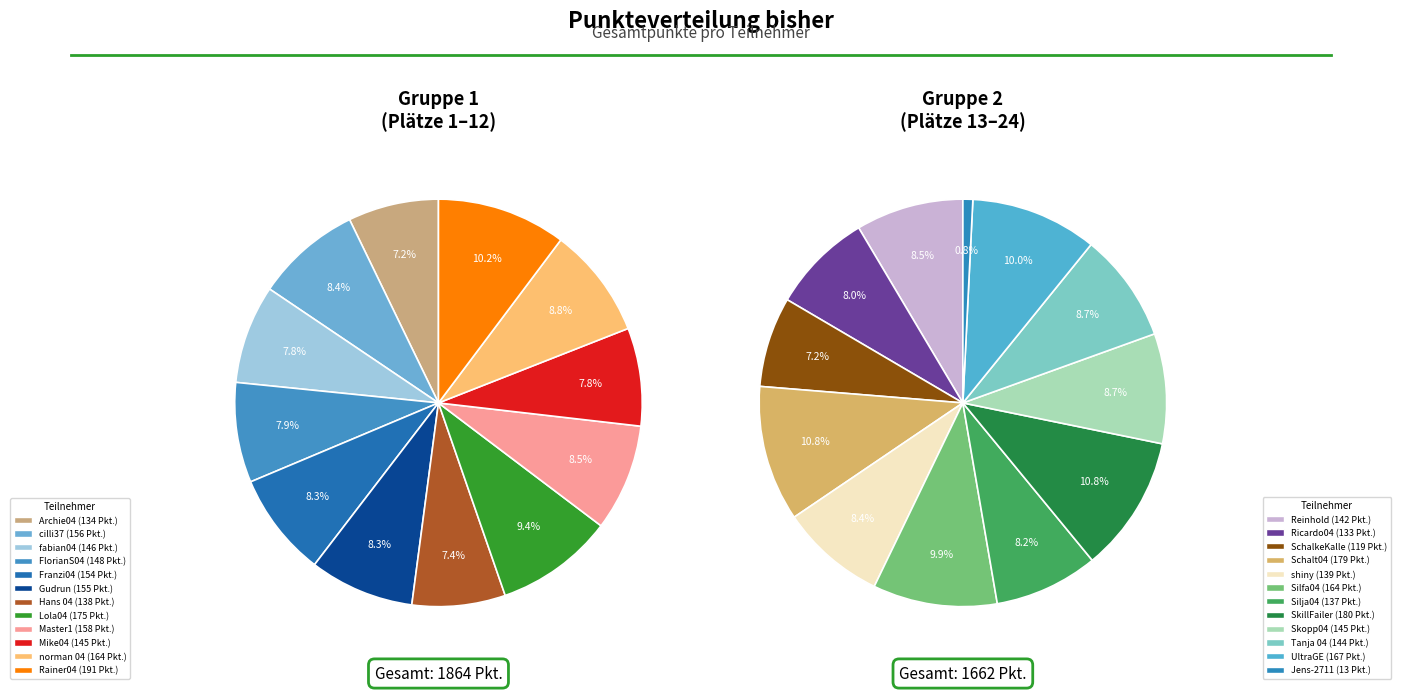

How many slices are in this pie chart?

24